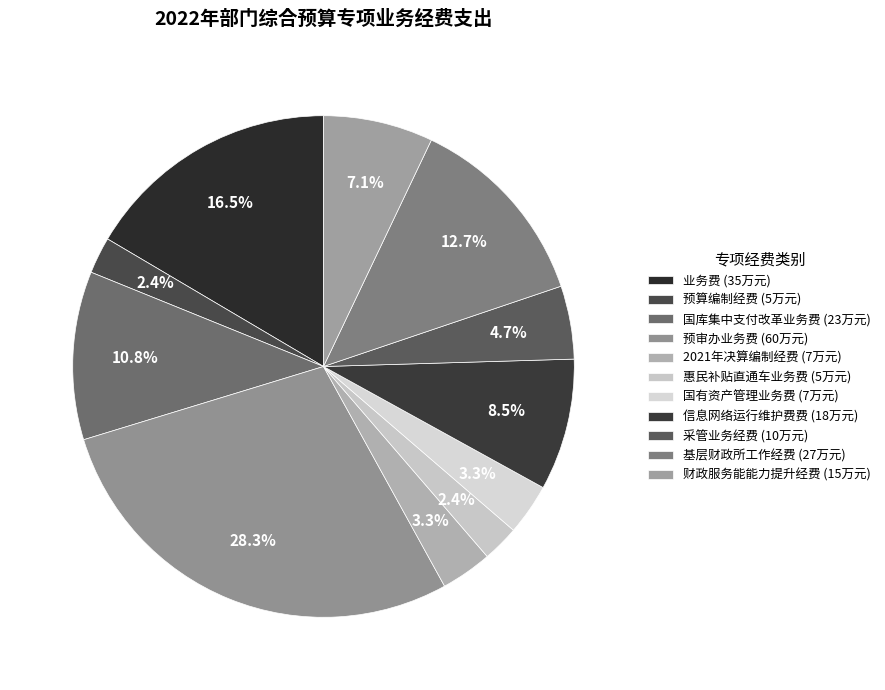

Count the number of slices in the pie.

11